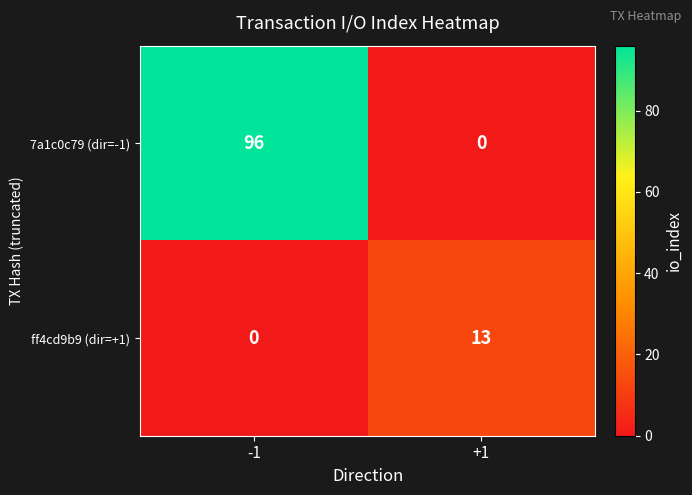

Which series has the largest total across all categories?

7a1c0c79 (dir=-1)